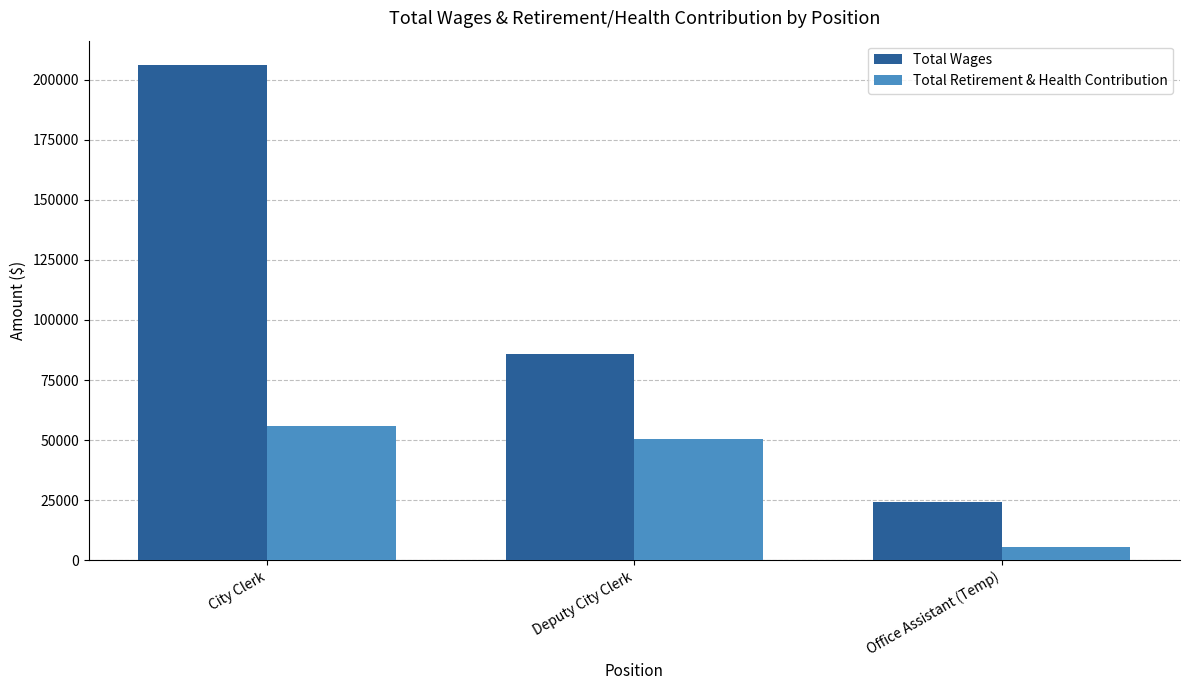

True or false: Total Wages has a value of 355621 at City Clerk.

False